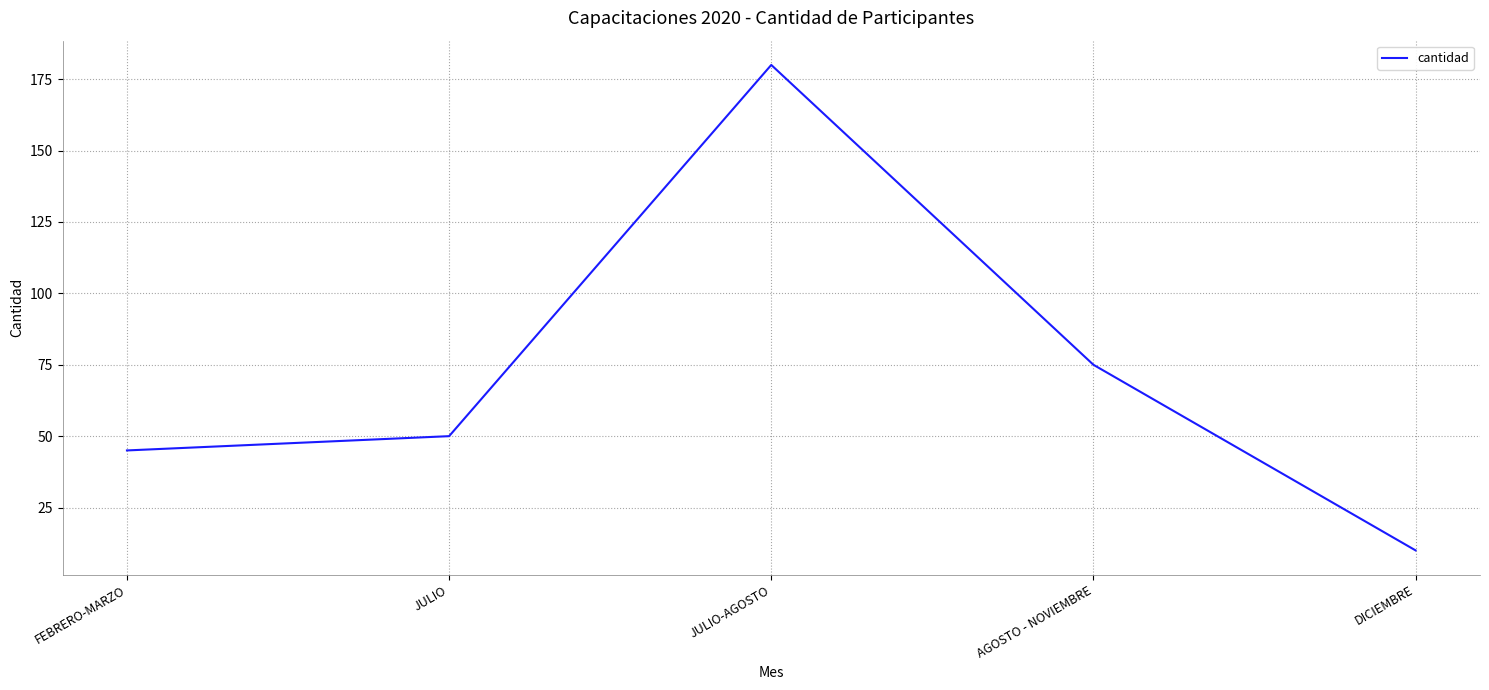

Where is the data nearest to the value 95?

AGOSTO - NOVIEMBRE